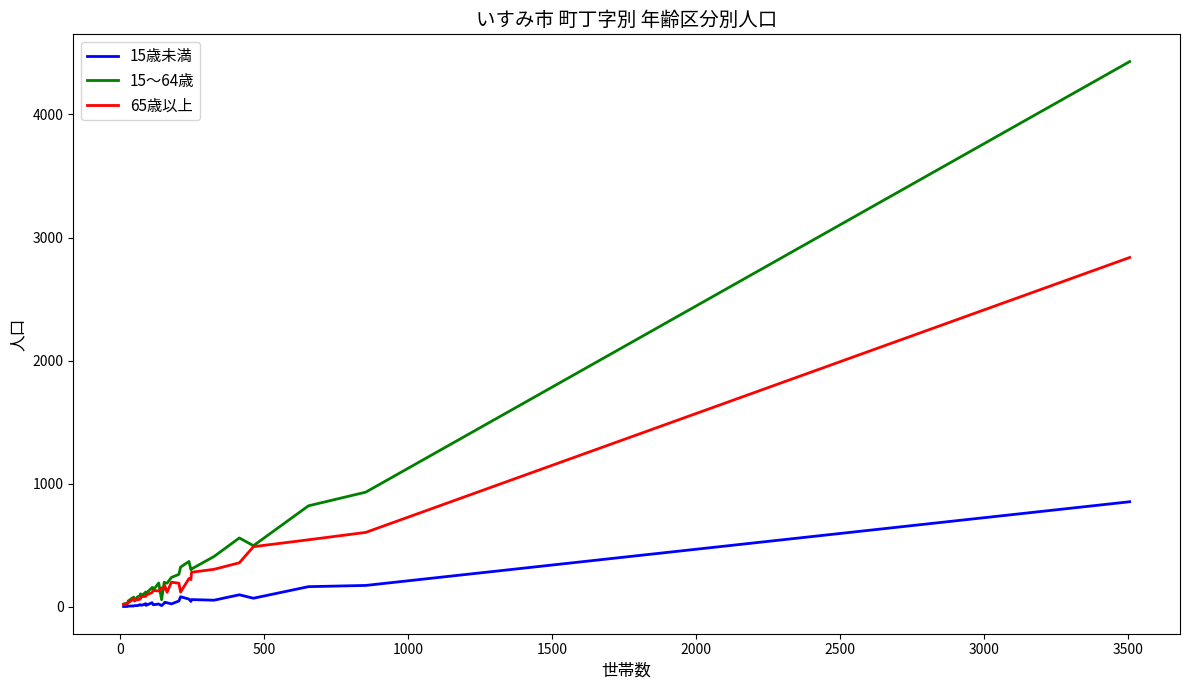

Which series has the widest spread of values?

15～64歳